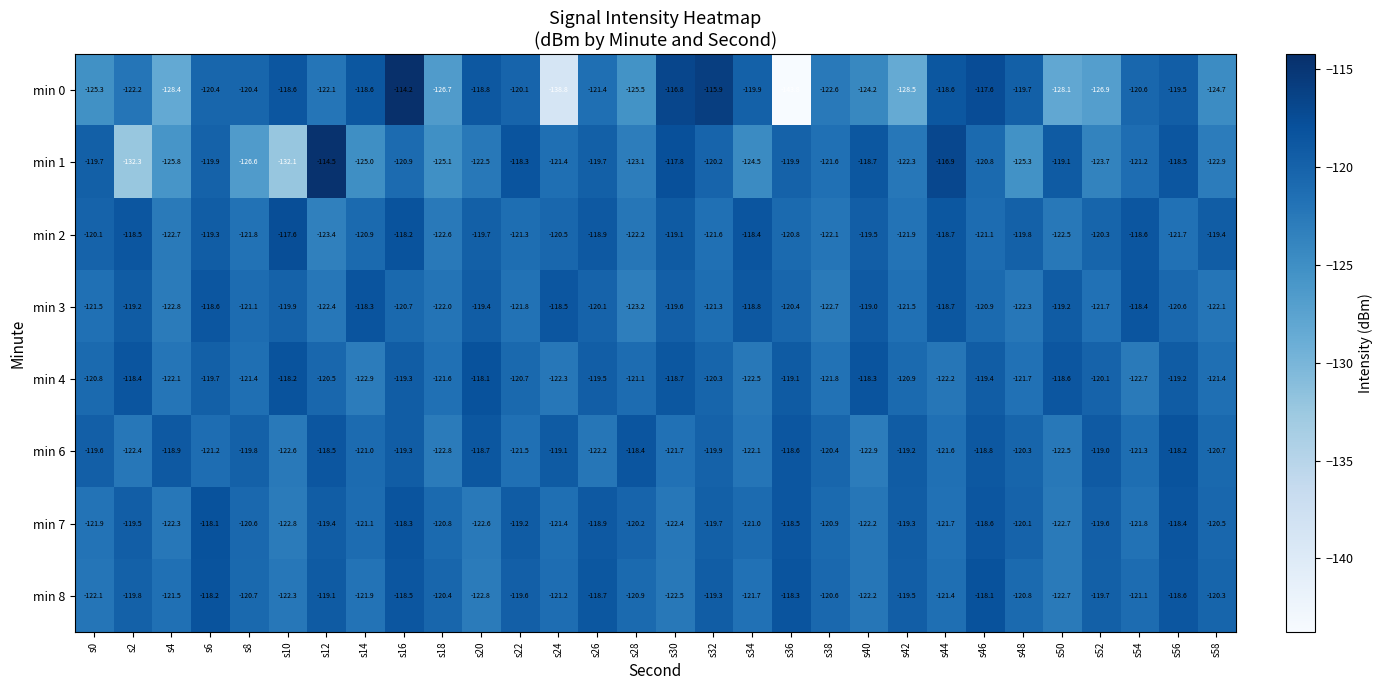

What is the total value across all series at s24?

-983.2